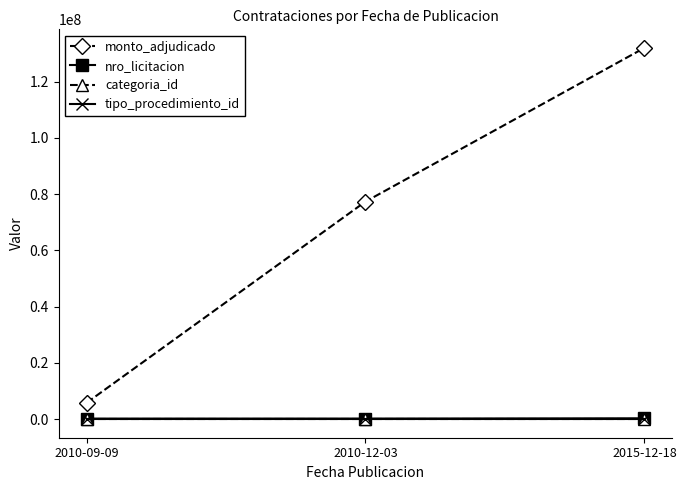

What is the label of the 3rd point from the right?

2010-09-09